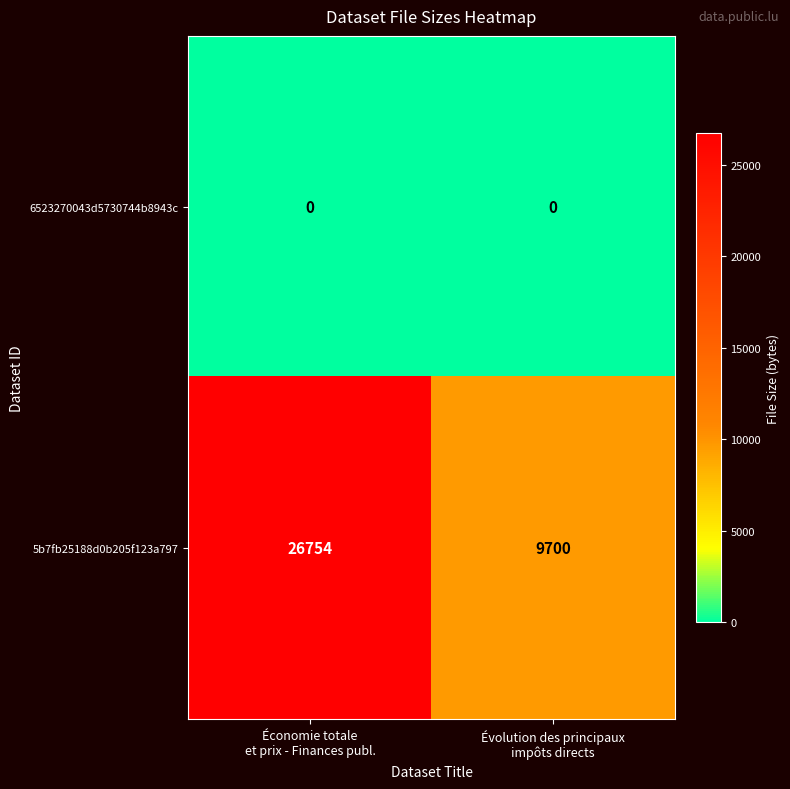

What is the sum of all 5b7fb25188d0b205f123a797 values?

36454